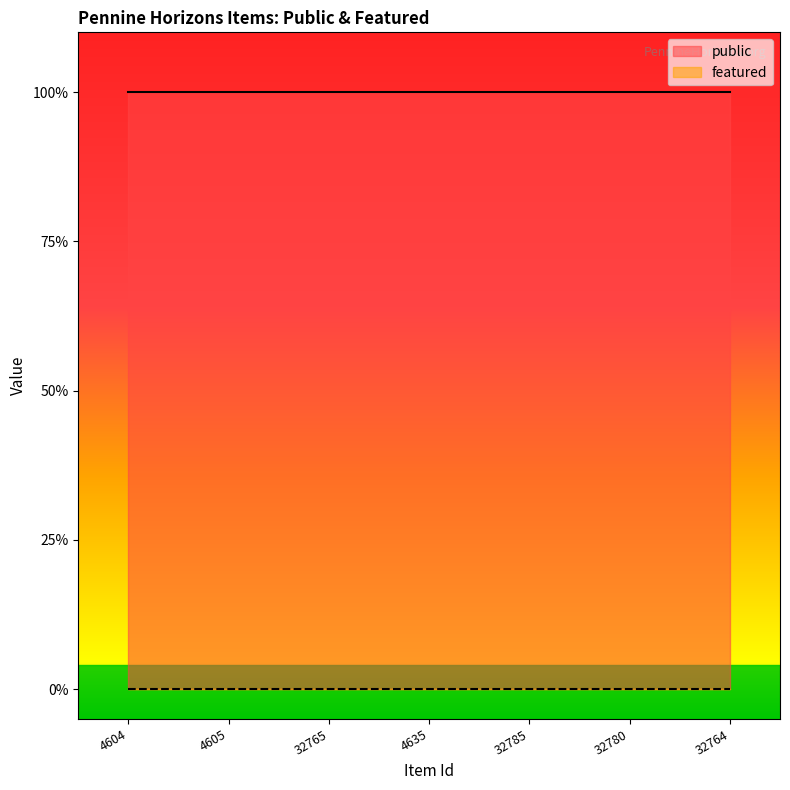

True or false: public and featured cross at least once.

False